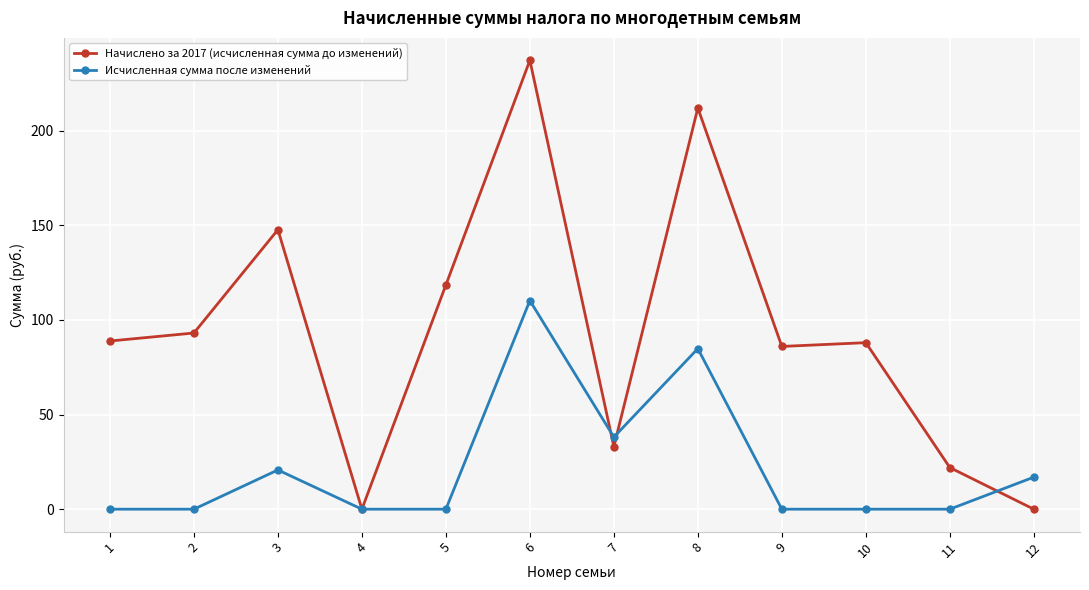

What is the difference between the maximum and second lowest values in the Исчисленная сумма после изменений series?

110.2